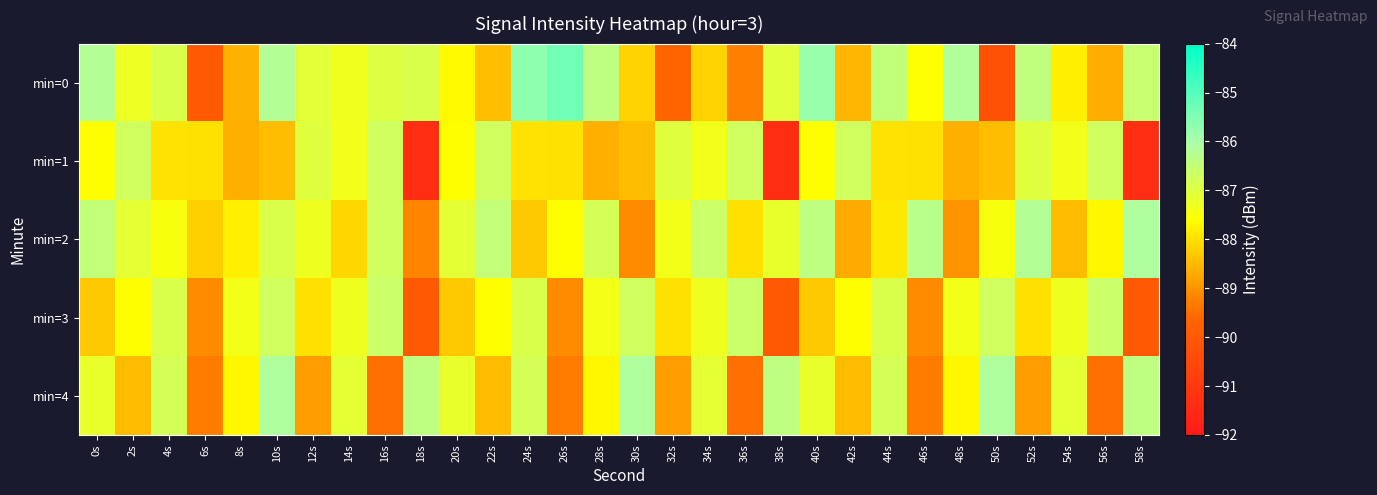

List the series in order of their peak value, lowest first.

min=1, min=3, min=2, min=4, min=0